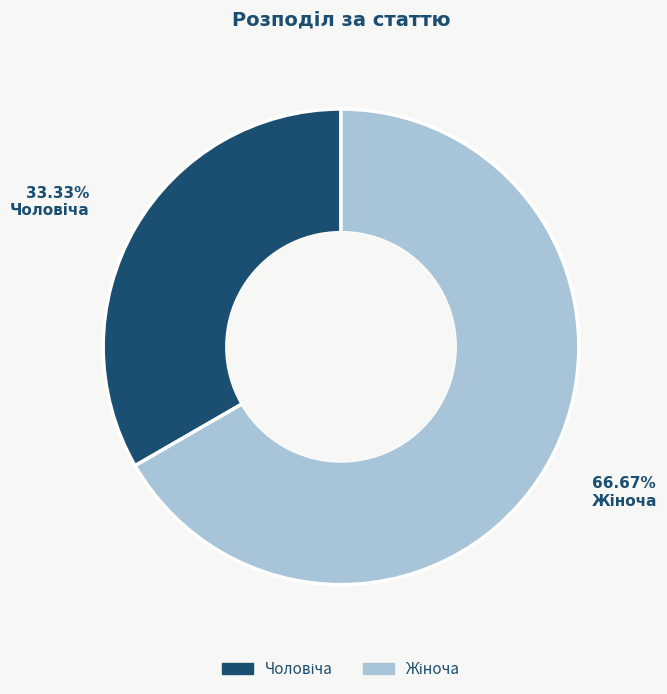

Is there any slice that represents more than half of the pie?

Yes